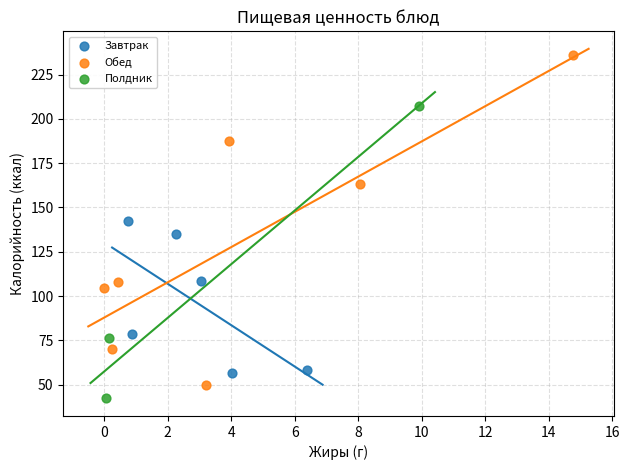

Which series has the largest Y range (max minus min)?

Обед